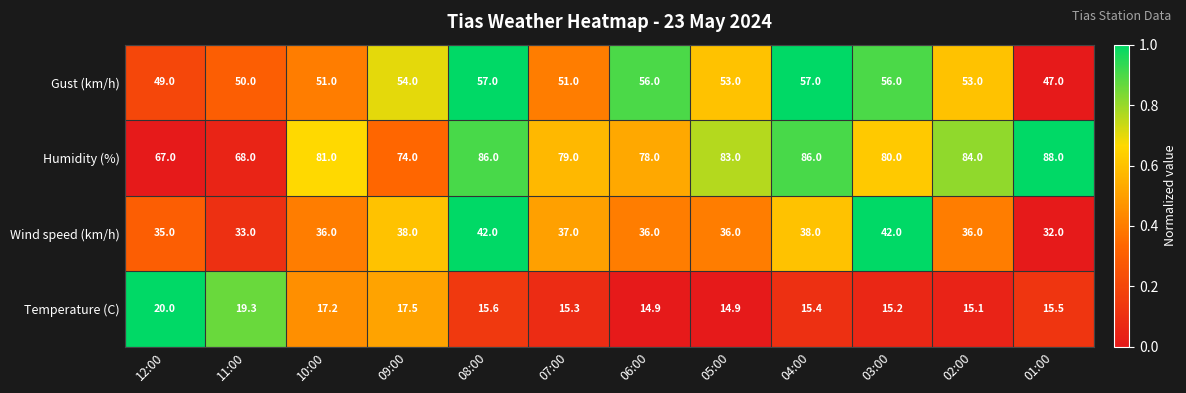

At 01:00, list the series in order from smallest to largest.

Temperature (C), Wind speed (km/h), Gust (km/h), Humidity (%)